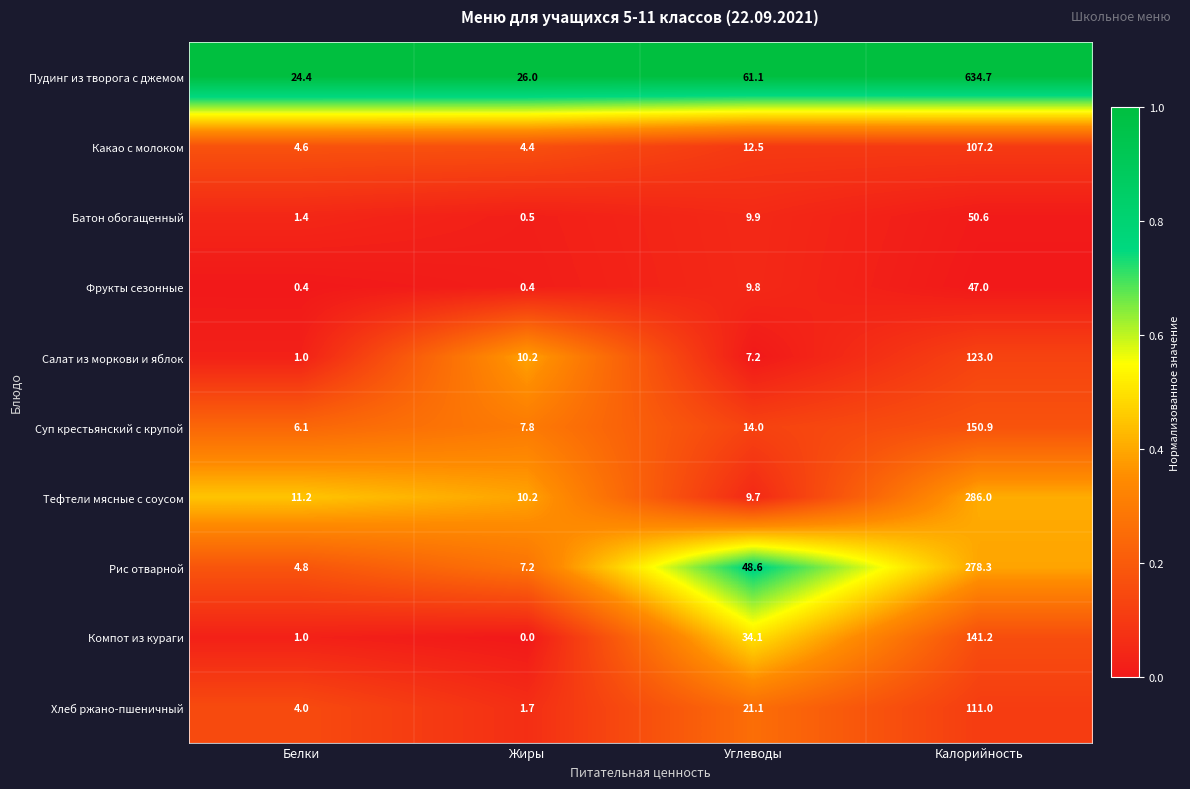

Between Белки and Жиры, which series saw the biggest shift?

Салат из моркови и яблок